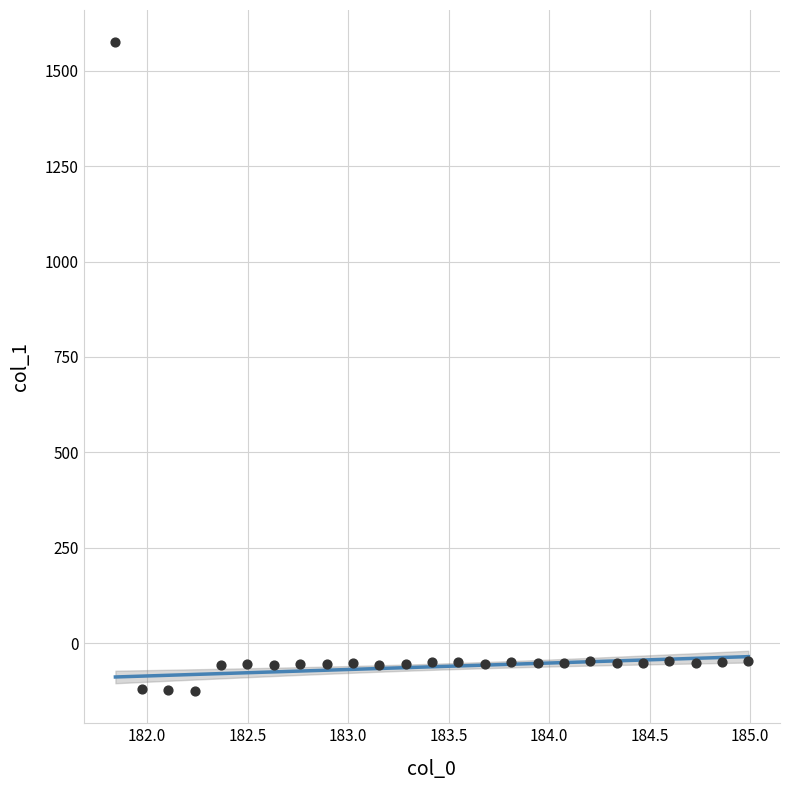

What is the range of Y values (max minus min)?

1698.6